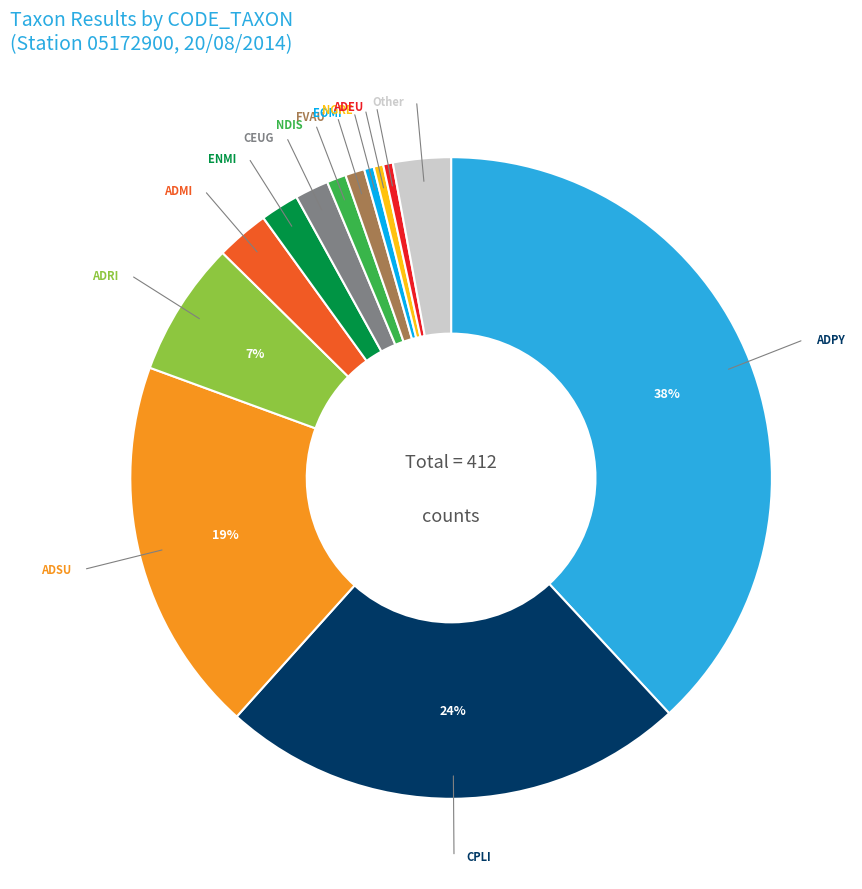

Is there any slice that represents more than half of the pie?

No